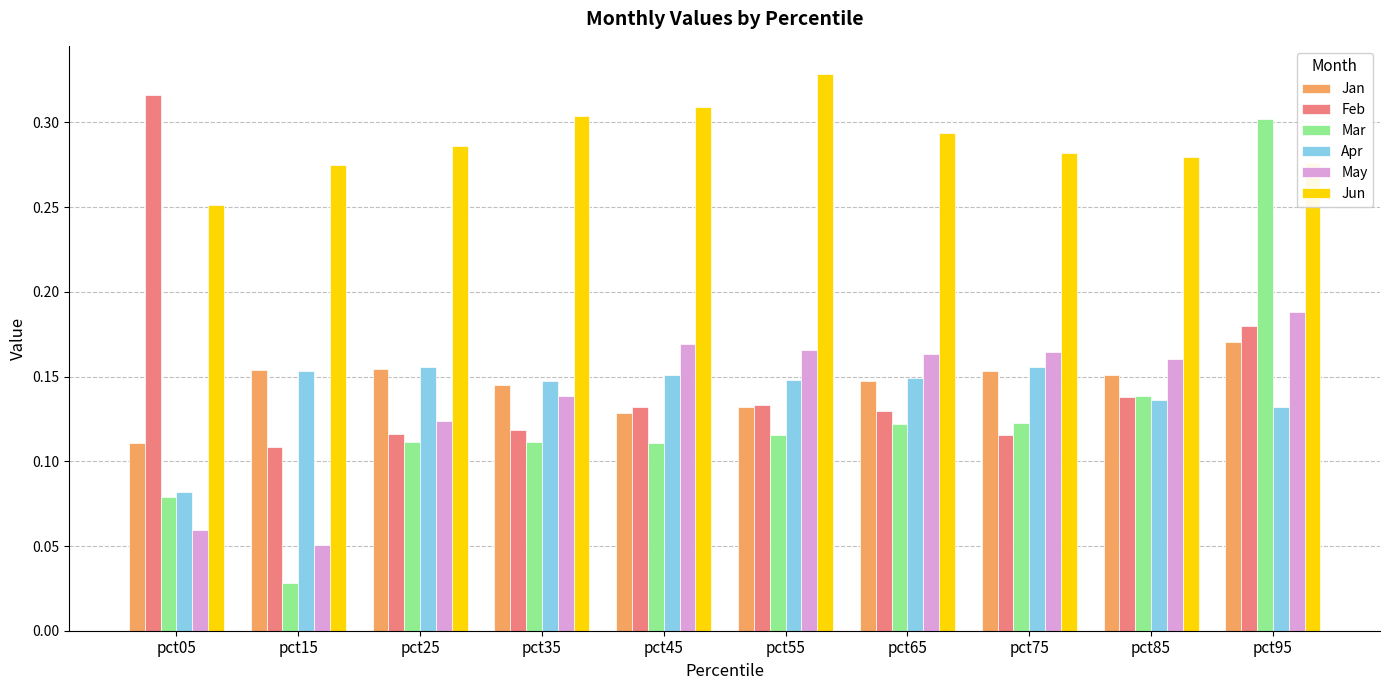

How many distinct data groups are displayed?

6